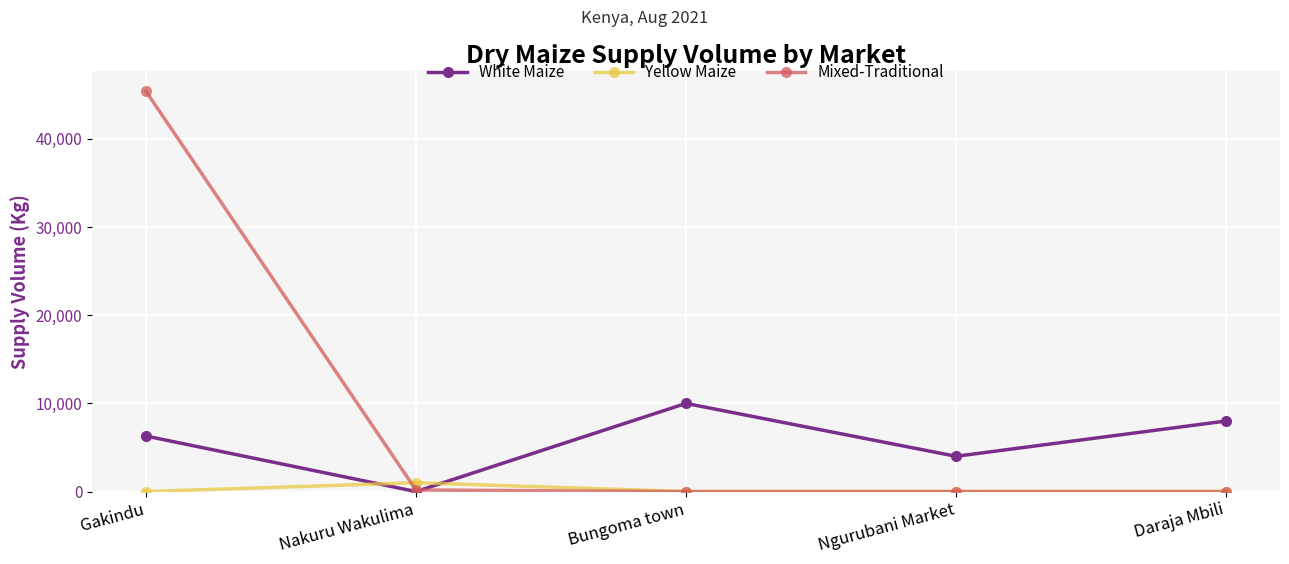

At which category does the chart reach its peak across all series?

Gakindu